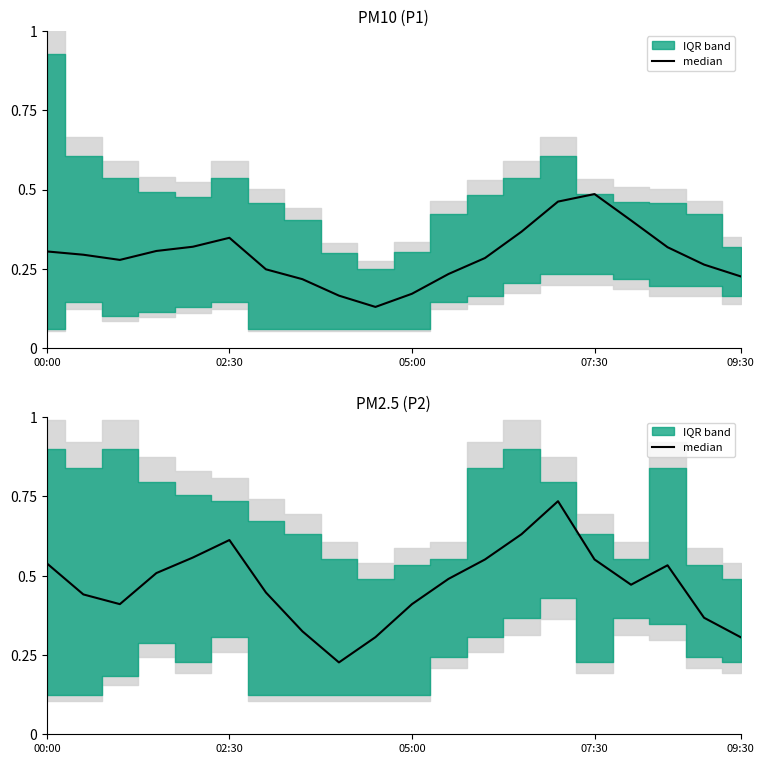

Which has a higher value, 02:30 or 14?

14